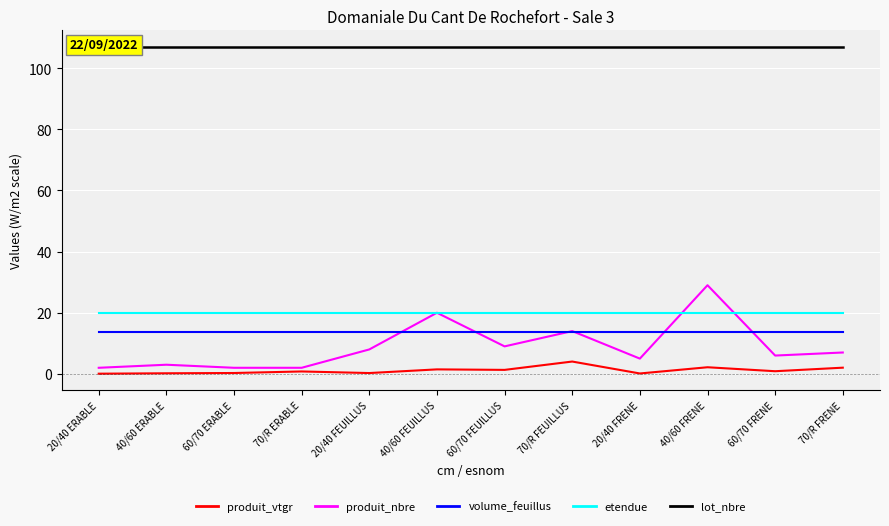

Is this an area chart (filled region under the line)?

No